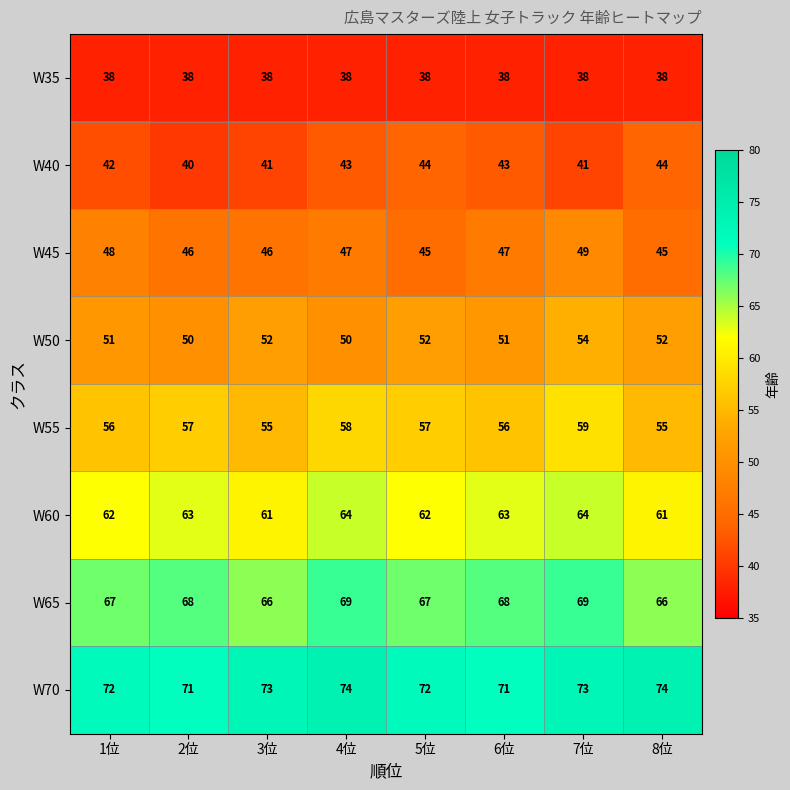

What is the sum of the W50 values at 1位 and 7位?

105